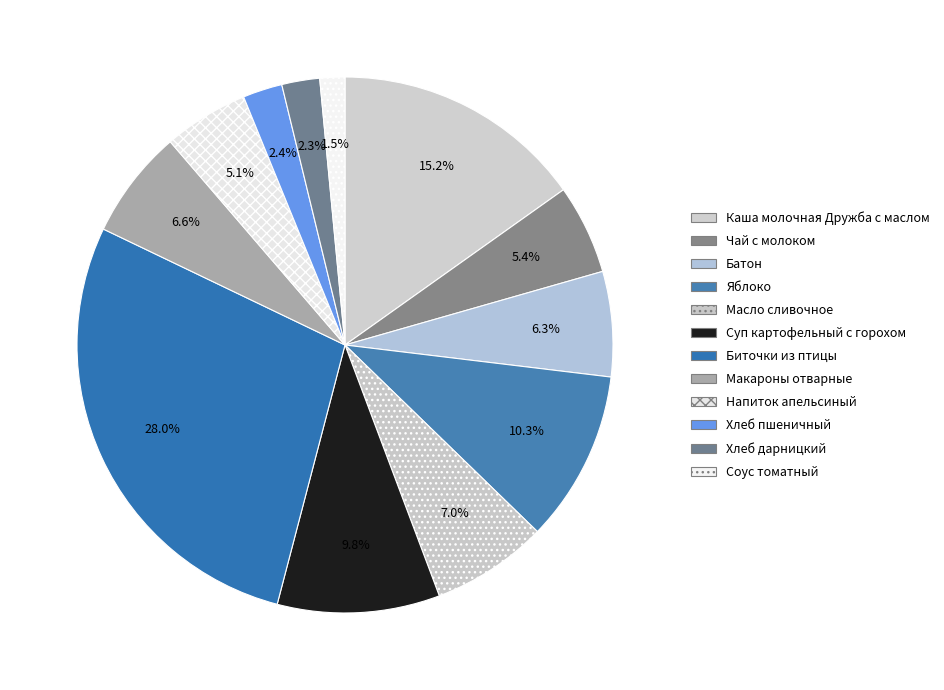

Do Соус томатный and Напиток апельсиный together represent more than half of the pie?

No